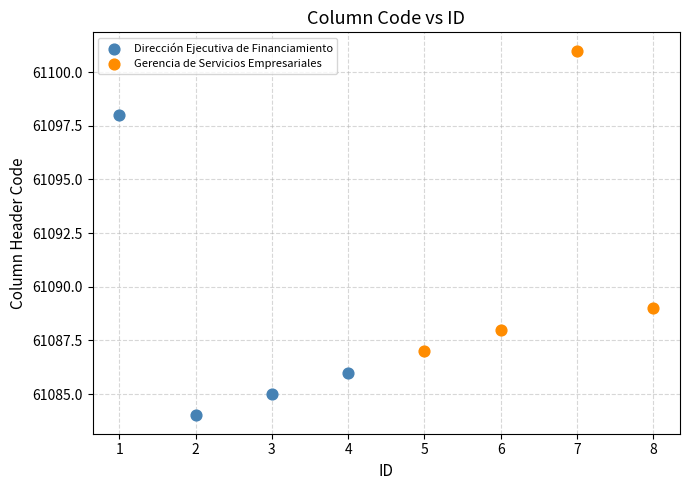

Which series contains the highest Y value?

Gerencia de Servicios Empresariales